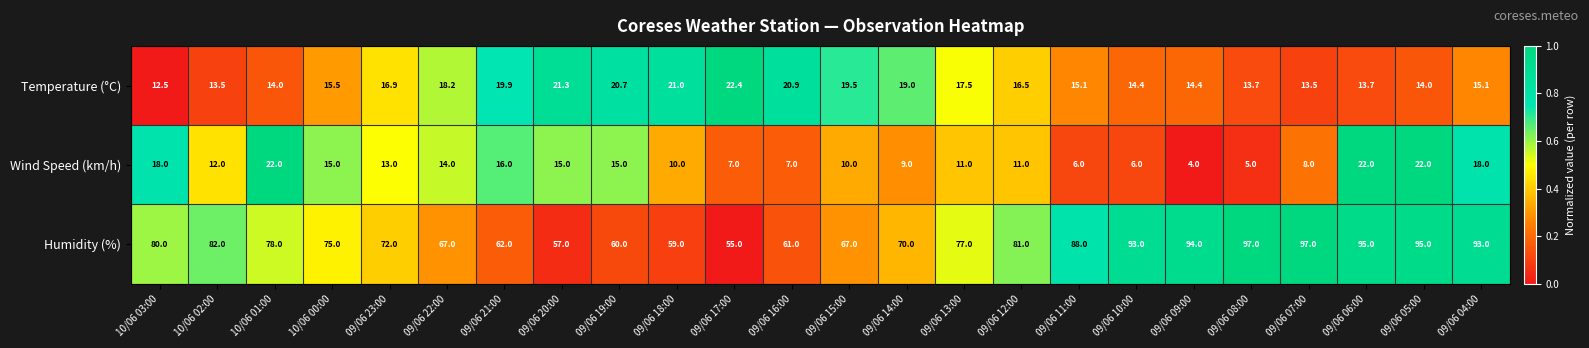

At 10/06 00:00, list the series in order from smallest to largest.

Wind Speed (km/h), Temperature (°C), Humidity (%)